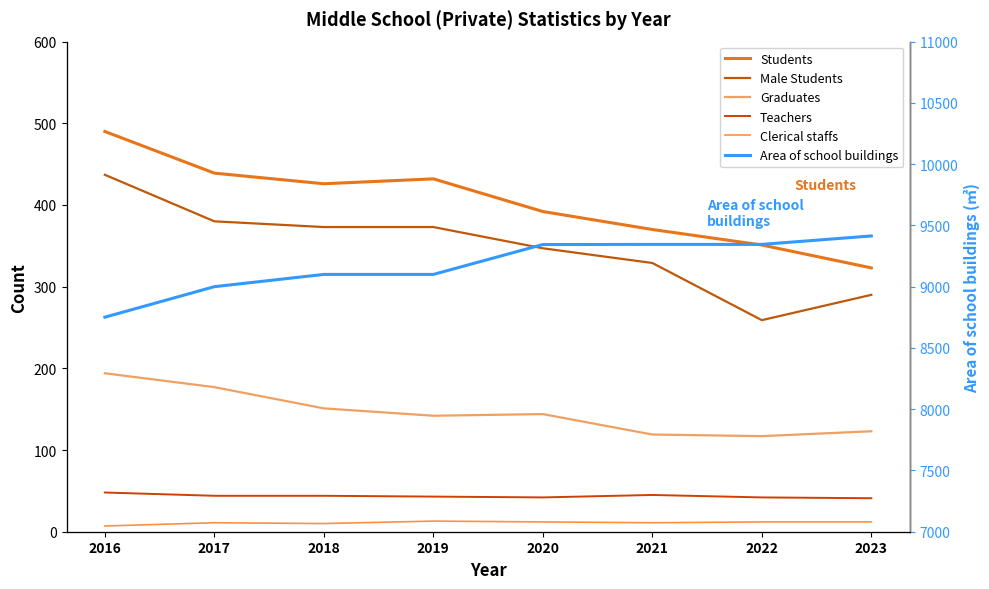

Which series has the widest spread of values?

Area of school buildings